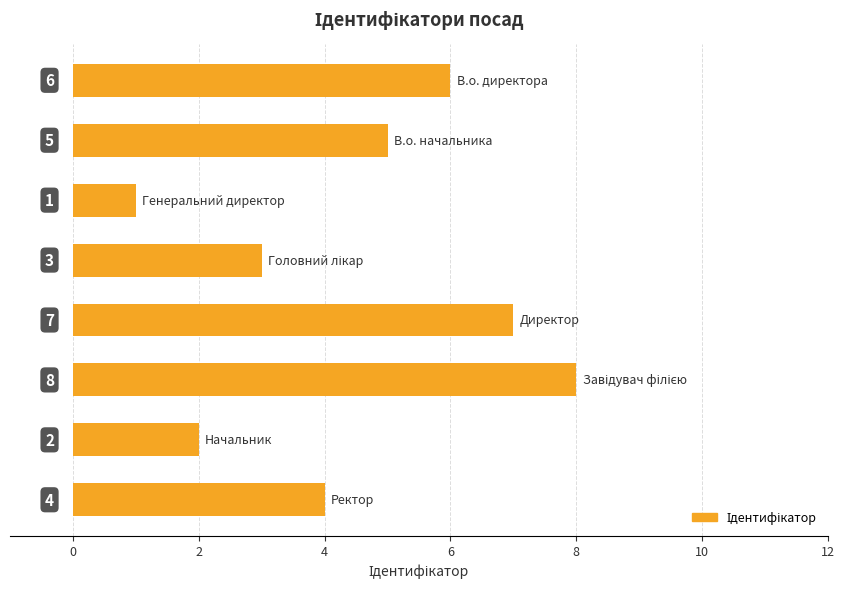

What is the value of the 1st bar from the top?

6